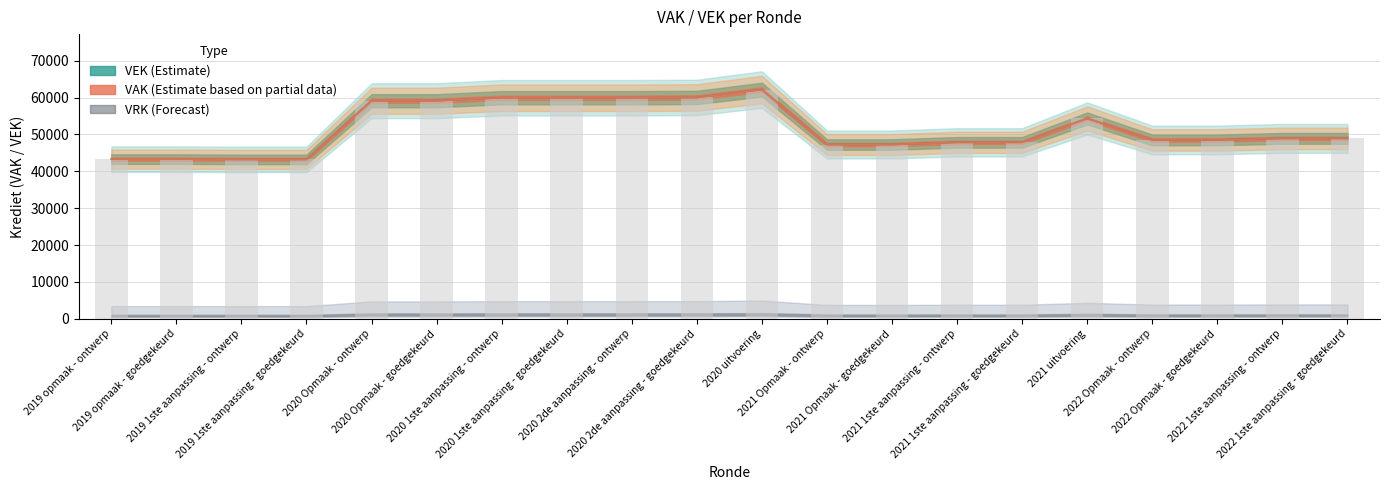

Approximately how many times larger is the value at 2022 1ste aanpassing - goedgekeurd compared to 2020 2de aanpassing - ontwerp?

0.8